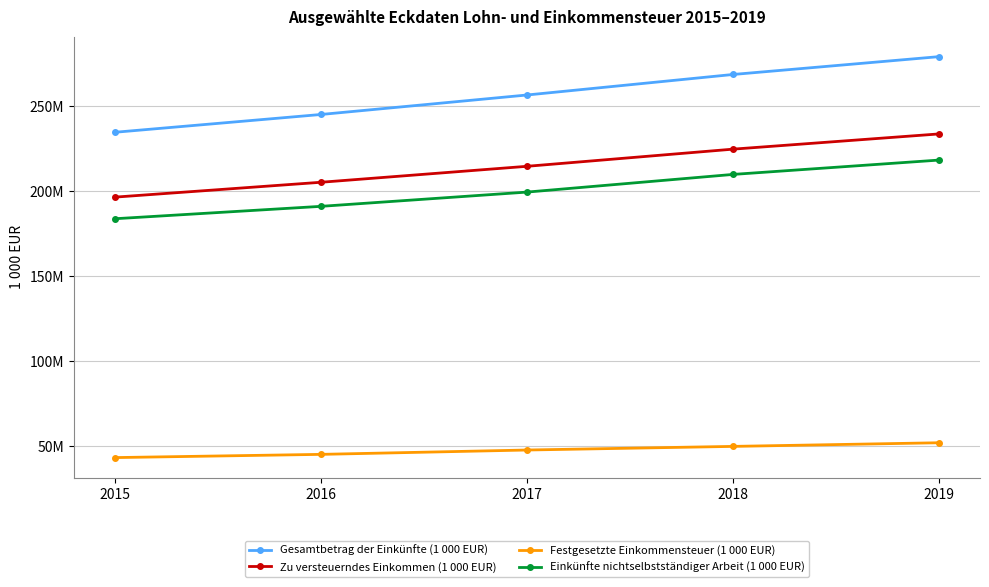

Is this an area chart (filled region under the line)?

No